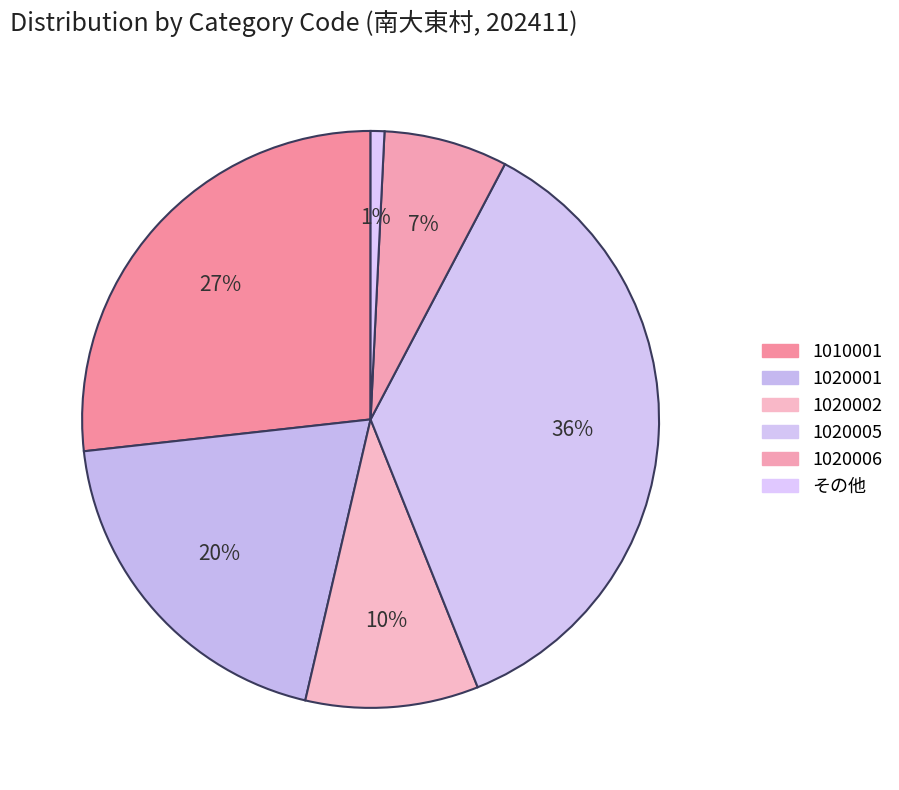

How many segments does this pie chart have?

6